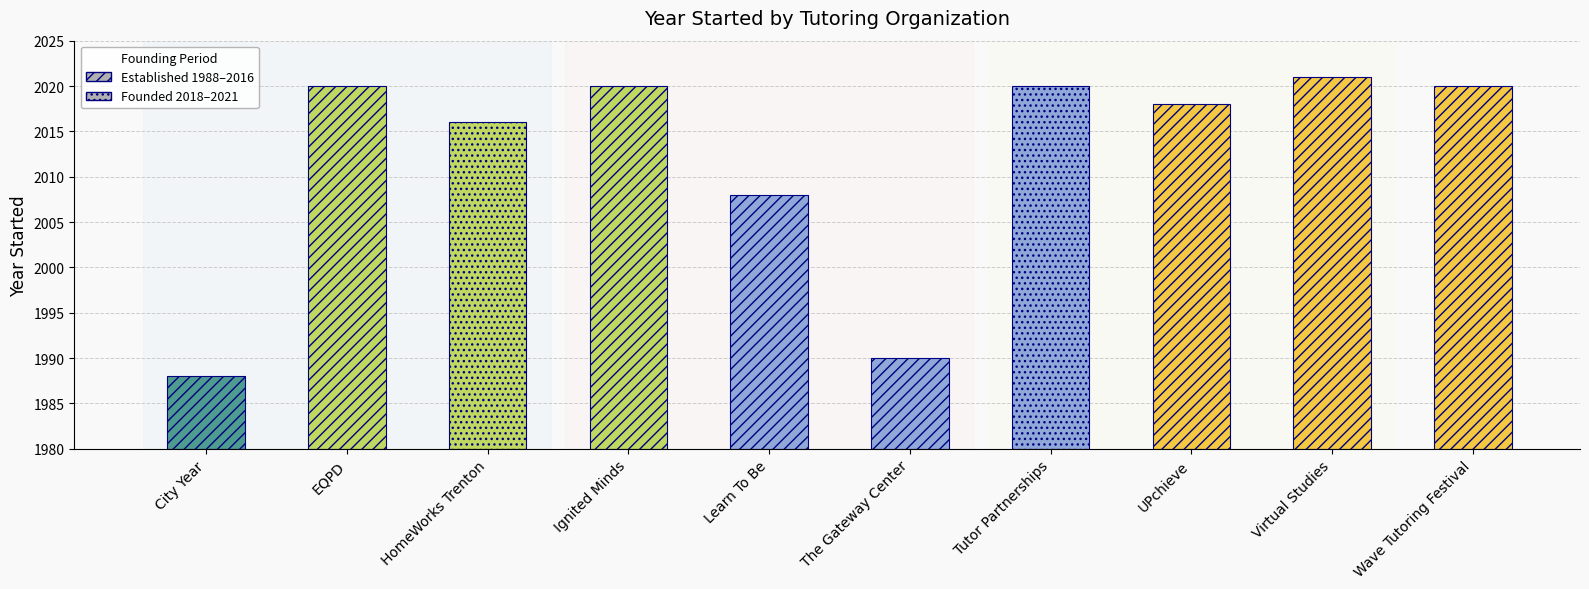

Count the number of values greater than 2020.

1